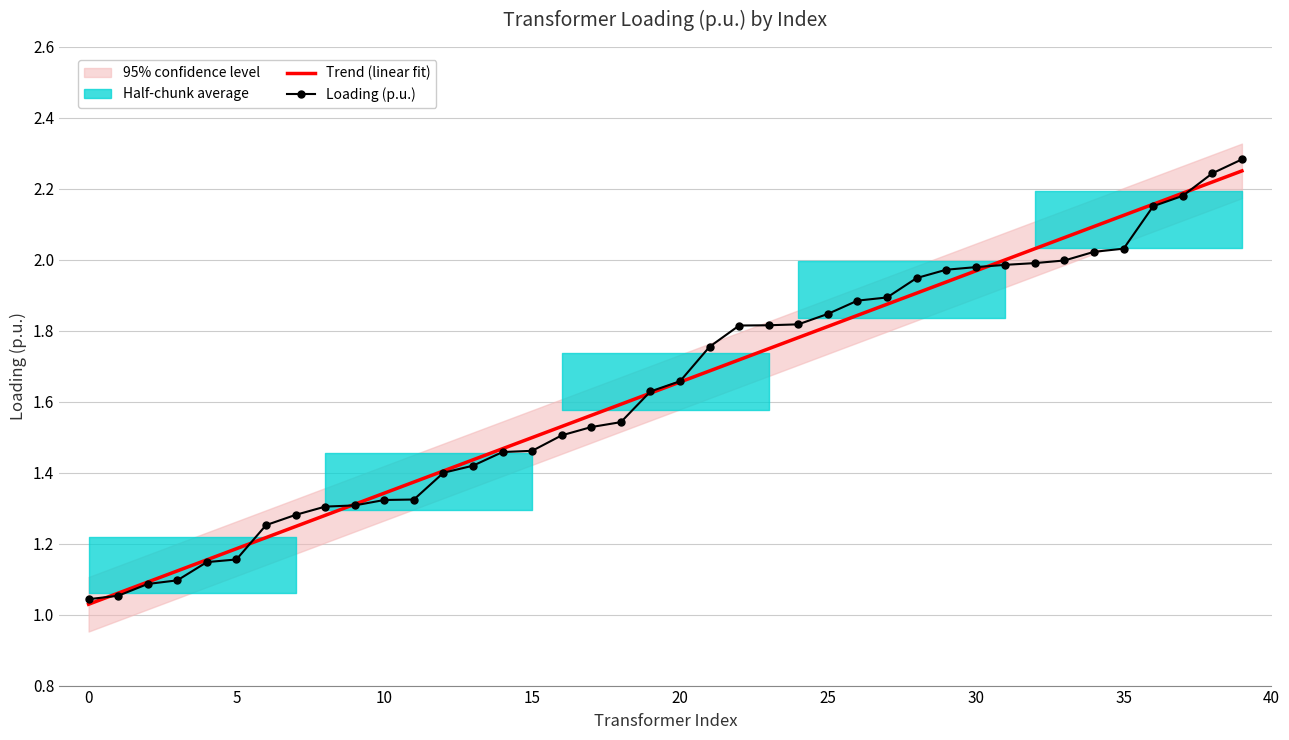

How many intersections are there between Loading (p.u.) and Trend (linear fit)?

6